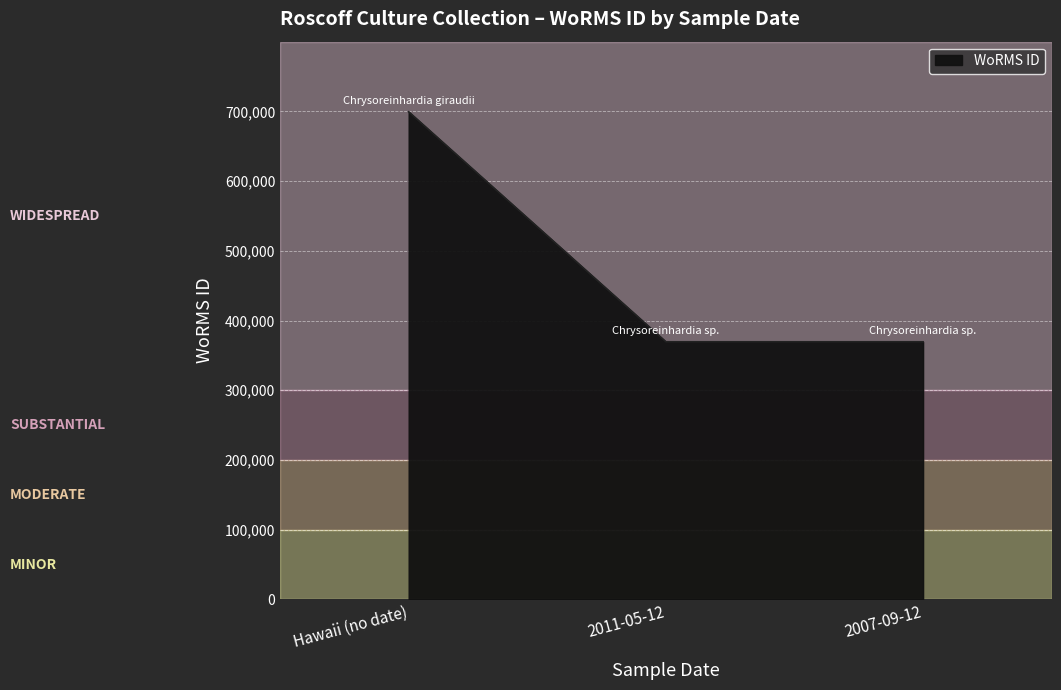

What is the ratio of the value at 2007-09-12 to the value at Hawaii (no date)?

0.5